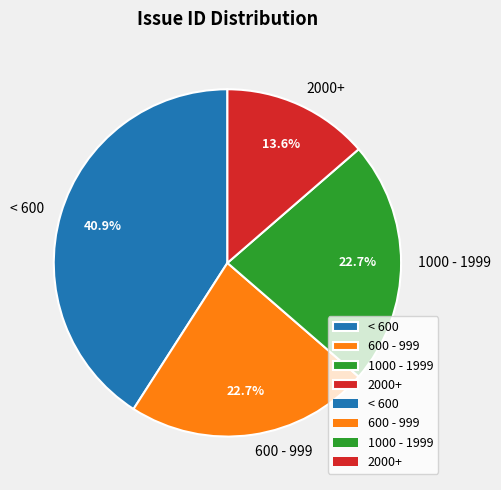

Is there any slice that represents more than half of the pie?

No